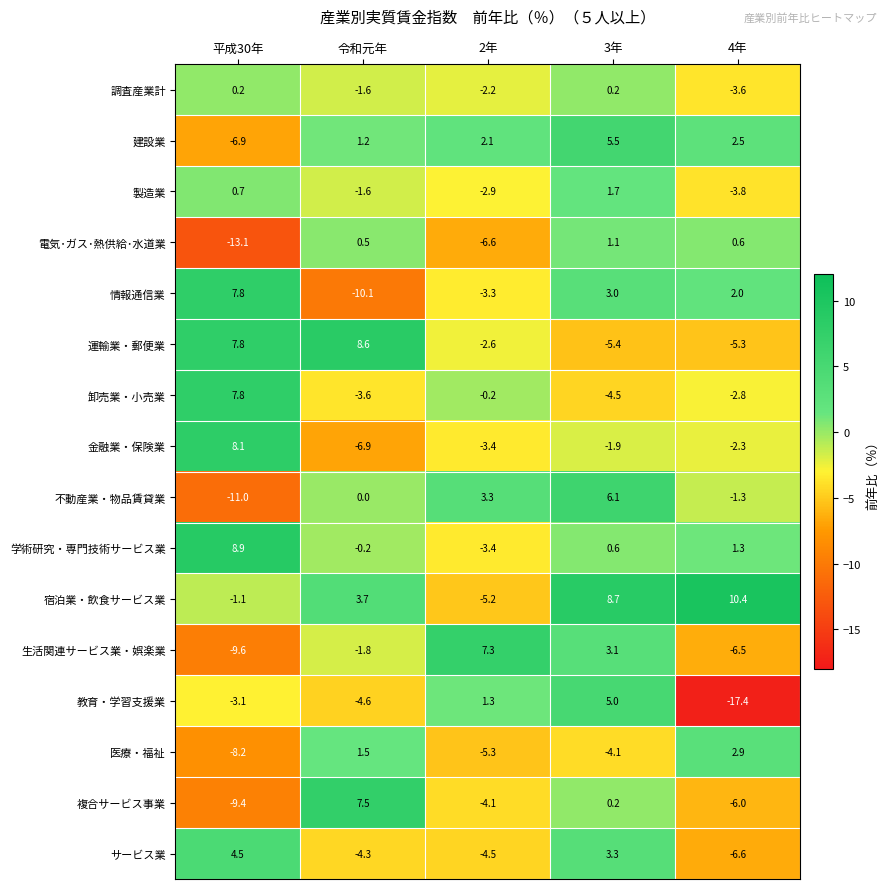

How many values in 生活関連サービス業・娯楽業 are above zero?

2